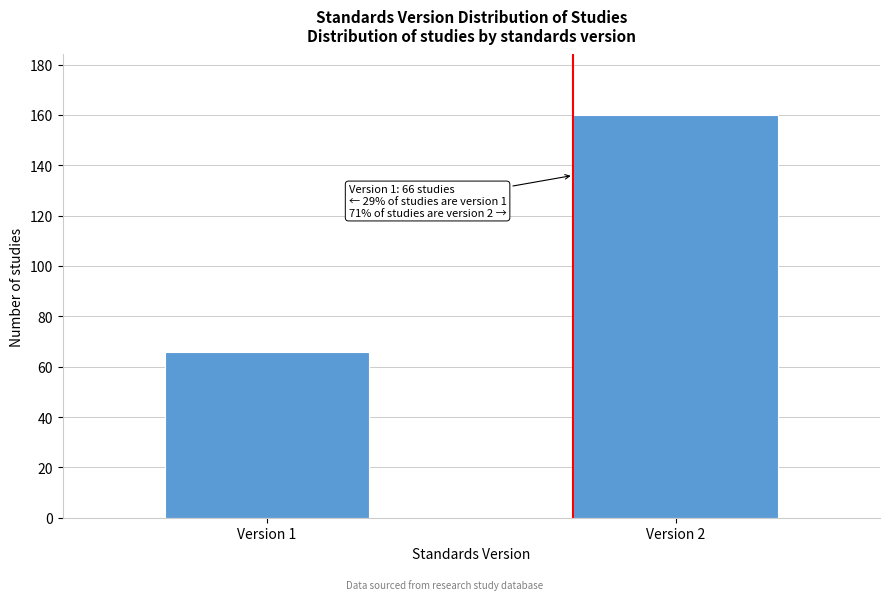

Reading right to left, what are all the values shown in this chart?

160	66